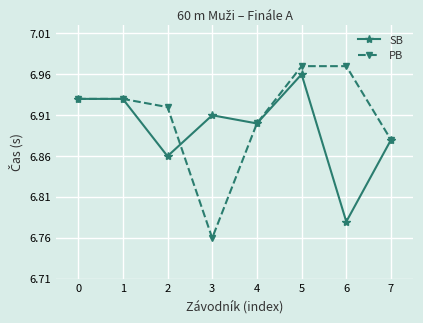

Rank the series by their average value, from lowest to highest.

SB, PB